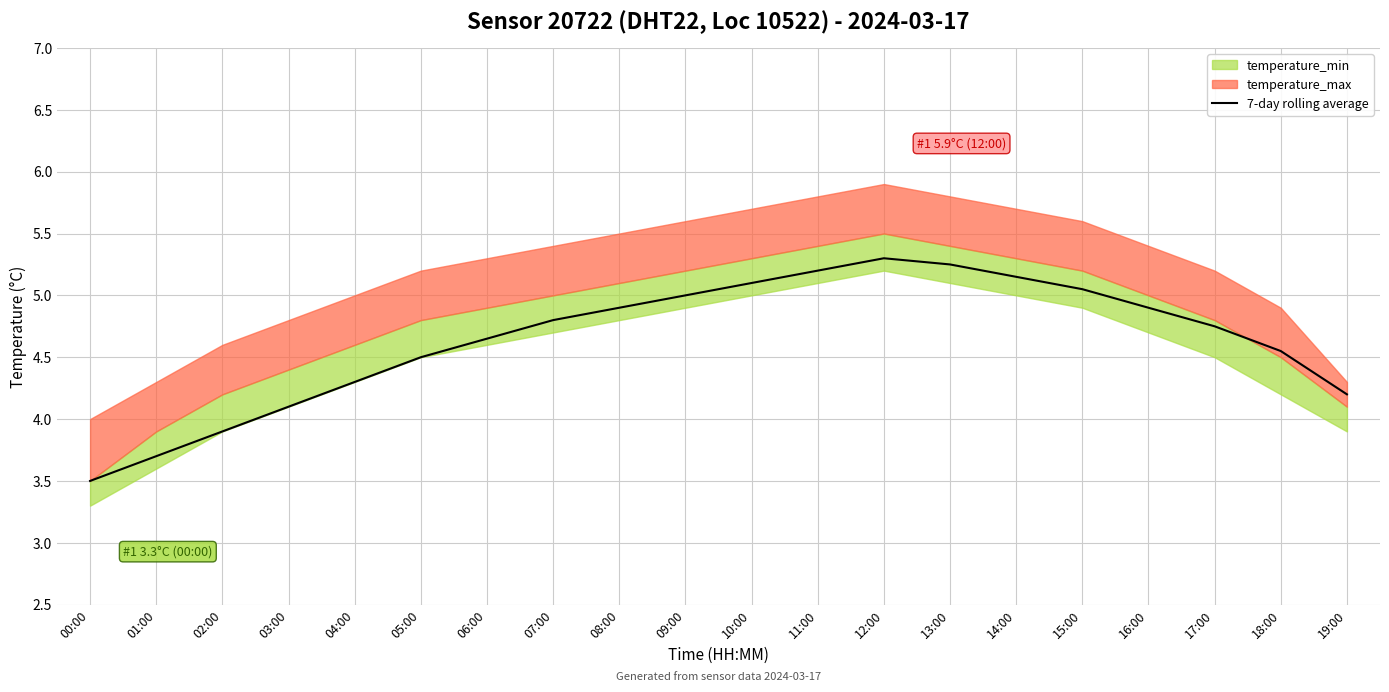

True or false: the data shows 1.3 at 10:00.

False